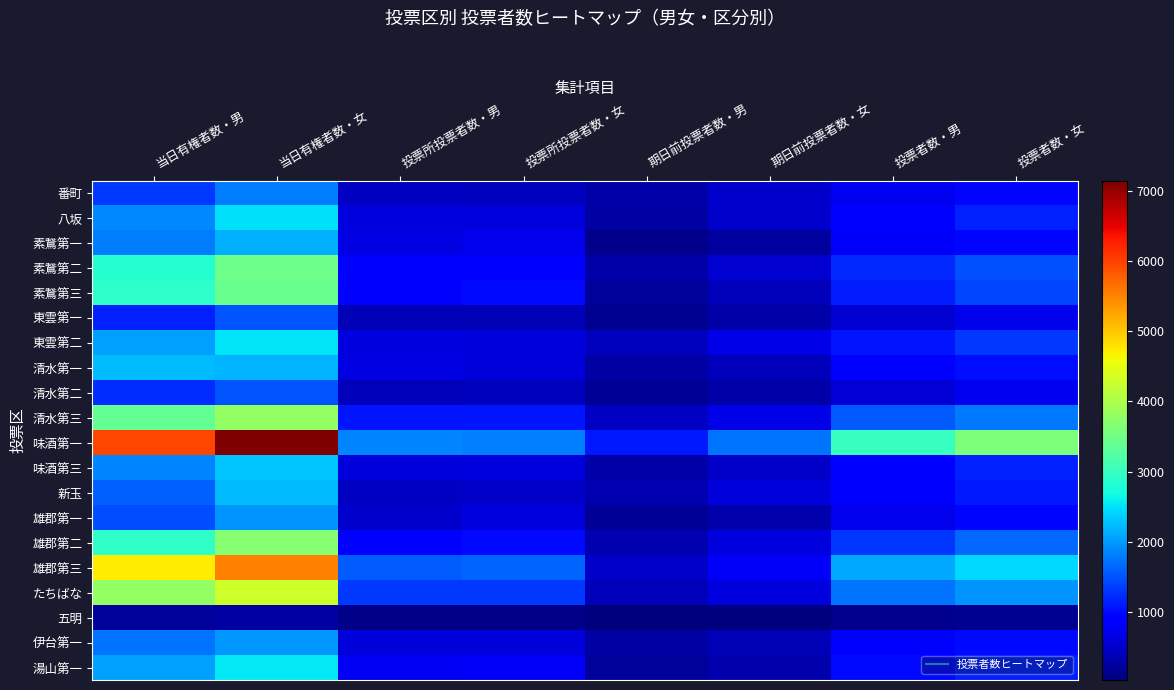

Reading left to right, extract all data points from this chart.

番町: 当日有権者数・男=1318	当日有権者数・女=1790	投票所投票者数・男=449	投票所投票者数・女=437	期日前投票者数・男=282	期日前投票者数・女=529	投票者数・男=735	投票者数・女=976
八坂: 当日有権者数・男=1875	当日有権者数・女=2480	投票所投票者数・男=626	投票所投票者数・女=633	期日前投票者数・男=279	期日前投票者数・女=508	投票者数・男=911	投票者数・女=1153
素鵞第一: 当日有権者数・男=1802	当日有権者数・女=2164	投票所投票者数・男=667	投票所投票者数・女=719	期日前投票者数・男=120	期日前投票者数・女=228	投票者数・男=795	投票者数・女=958
素鵞第二: 当日有権者数・男=2861	当日有権者数・女=3461	投票所投票者数・男=899	投票所投票者数・女=909	期日前投票者数・男=302	期日前投票者数・女=556	投票者数・男=1215	投票者数・女=1491
素鵞第三: 当日有権者数・男=2903	当日有権者数・女=3435	投票所投票者数・男=904	投票所投票者数・女=992	期日前投票者数・男=222	期日前投票者数・女=396	投票者数・男=1140	投票者数・女=1402
東雲第一: 当日有権者数・男=1169	当日有権者数・女=1521	投票所投票者数・男=368	投票所投票者数・女=391	期日前投票者数・男=164	期日前投票者数・女=302	投票者数・男=537	投票者数・女=701
東雲第二: 当日有権者数・男=2046	当日有権者数・女=2515	投票所投票者数・男=630	投票所投票者数・女=612	期日前投票者数・男=442	期日前投票者数・女=692	投票者数・男=1078	投票者数・女=1317
清水第一: 当日有権者数・男=2226	当日有権者数・女=2182	投票所投票者数・男=649	投票所投票者数・女=614	期日前投票者数・男=278	期日前投票者数・女=393	投票者数・男=935	投票者数・女=1020
清水第二: 当日有権者数・男=1243	当日有権者数・女=1528	投票所投票者数・男=407	投票所投票者数・女=435	期日前投票者数・男=175	期日前投票者数・女=283	投票者数・男=587	投票者数・女=728
清水第三: 当日有権者数・男=3385	当日有権者数・女=3804	投票所投票者数・男=1085	投票所投票者数・女=1075	期日前投票者数・男=452	期日前投票者数・女=681	投票者数・男=1547	投票者数・女=1766
味酒第一: 当日有権者数・男=5966	当日有権者数・女=7140	投票所投票者数・男=1852	投票所投票者数・女=1832	期日前投票者数・男=1090	期日前投票者数・女=1749	投票者数・男=2984	投票者数・女=3608
味酒第三: 当日有権者数・男=1849	当日有権者数・女=2295	投票所投票者数・男=610	投票所投票者数・女=638	期日前投票者数・男=306	期日前投票者数・女=502	投票者数・男=926	投票者数・女=1144
新玉: 当日有権者数・男=1599	当日有権者数・女=2247	投票所投票者数・男=449	投票所投票者数・女=487	期日前投票者数・男=364	期日前投票者数・女=612	投票者数・男=821	投票者数・女=1110
雄郡第一: 当日有権者数・男=1455	当日有権者数・女=1957	投票所投票者数・男=520	投票所投票者数・女=631	期日前投票者数・男=179	期日前投票者数・女=329	投票者数・男=705	投票者数・女=967
雄郡第二: 当日有権者数・男=2928	当日有権者数・女=3686	投票所投票者数・男=925	投票所投票者数・女=1001	期日前投票者数・男=353	期日前投票者数・女=639	投票者数・男=1295	投票者数・女=1658
雄郡第三: 当日有権者数・男=4713	当日有権者数・女=5508	投票所投票者数・男=1582	投票所投票者数・女=1629	期日前投票者数・男=504	期日前投票者数・女=804	投票者数・男=2102	投票者数・女=2444
たちばな: 当日有権者数・男=3781	当日有権者数・女=4300	投票所投票者数・男=1317	投票所投票者数・女=1334	期日前投票者数・男=417	期日前投票者数・女=624	投票者数・男=1750	投票者数・女=1974
五明: 当日有権者数・男=217	当日有権者数・女=269	投票所投票者数・男=88	投票所投票者数・女=91	期日前投票者数・男=32	期日前投票者数・女=48	投票者数・男=122	投票者数・女=147
伊台第一: 当日有権者数・男=1751	当日有権者数・女=1989	投票所投票者数・男=603	投票所投票者数・女=596	期日前投票者数・男=280	期日前投票者数・女=368	投票者数・男=919	投票者数・女=984
湯山第一: 当日有権者数・男=2045	当日有権者数・女=2534	投票所投票者数・男=760	投票所投票者数・女=809	期日前投票者数・男=217	期日前投票者数・女=331	投票者数・男=993	投票者数・女=1160